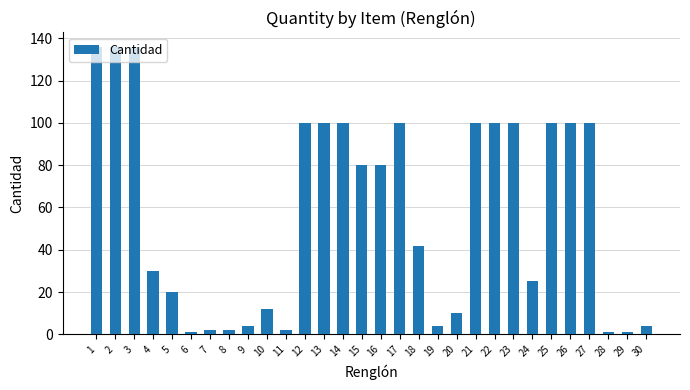

What is the sum of all values?

1728